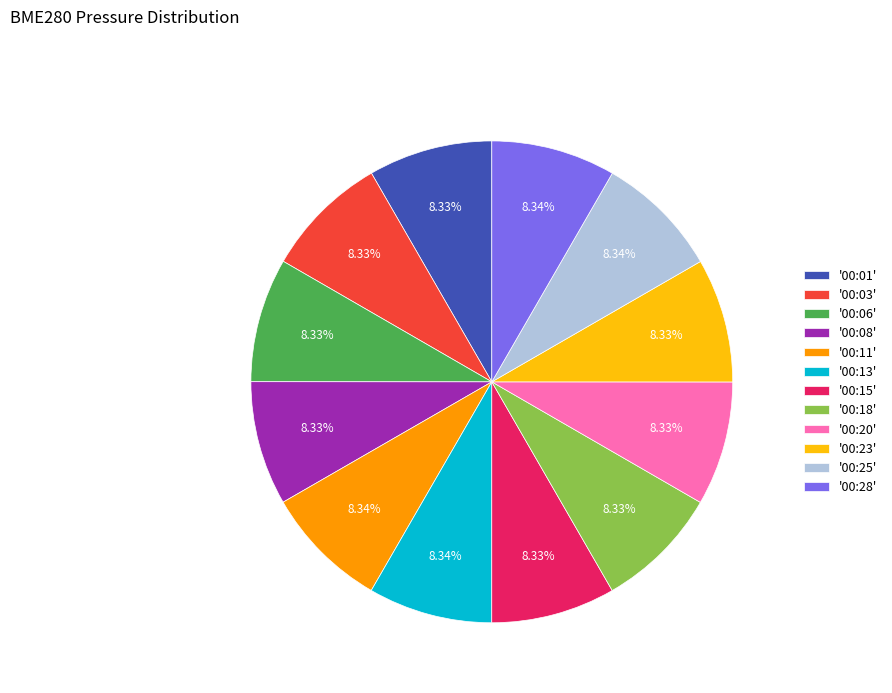

Approximately how many times larger is the value at '00:20' compared to '00:25'?

1.0